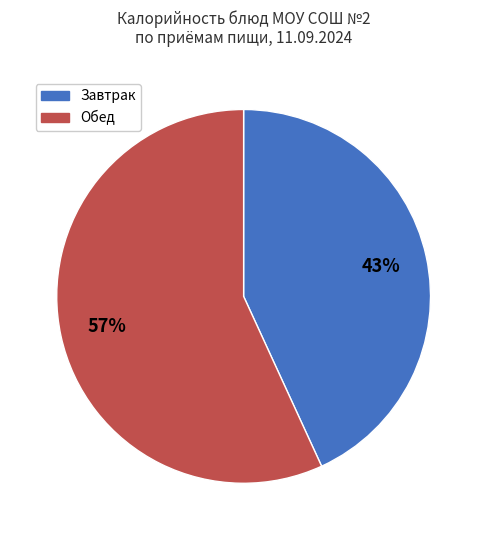

To the nearest percent, what portion does Завтрак represent?

43%